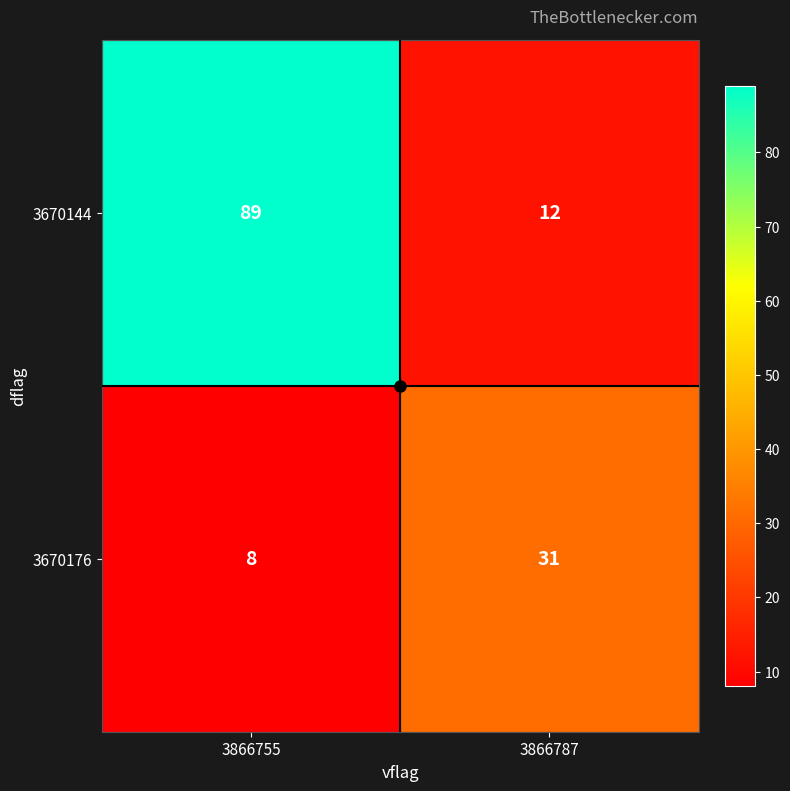

What is the greatest value displayed?

89